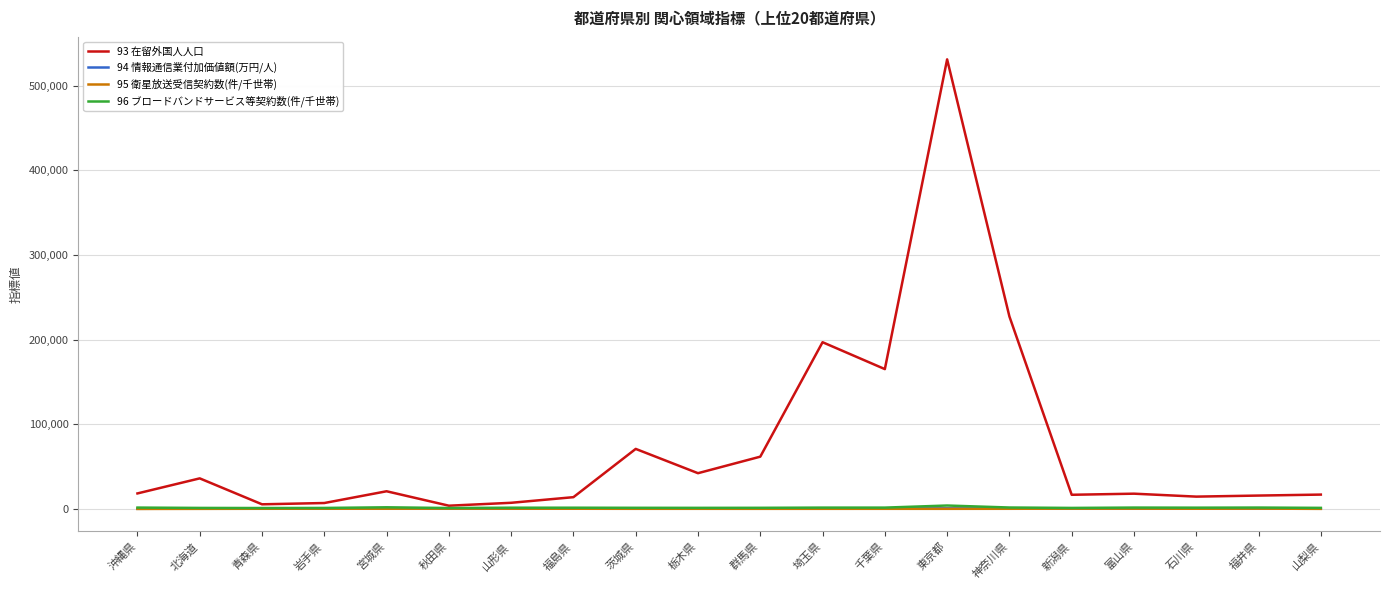

Which series has the largest total across all categories?

93 在留外国人人口